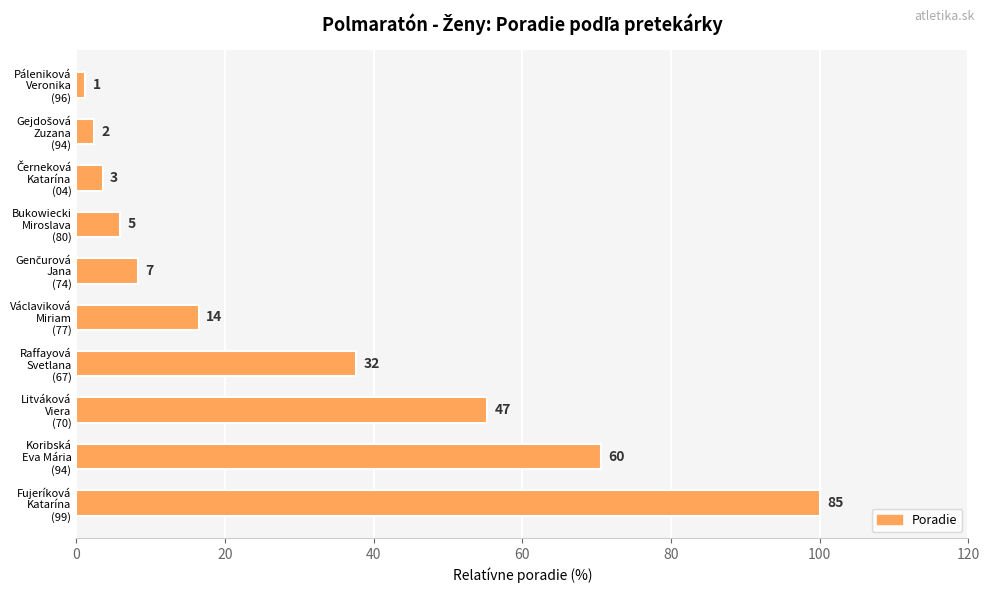

How many bars are there in total?

10